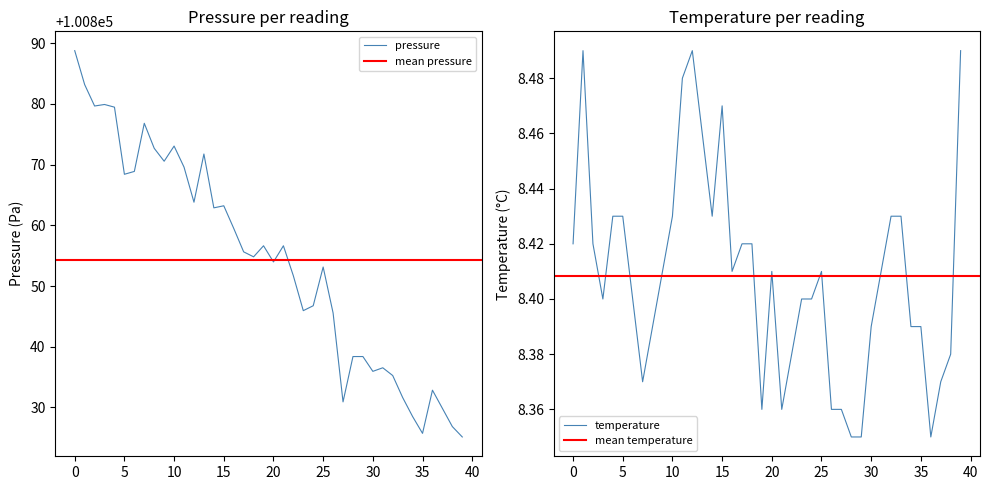

How many values in the pressure series exceed 100855?

20